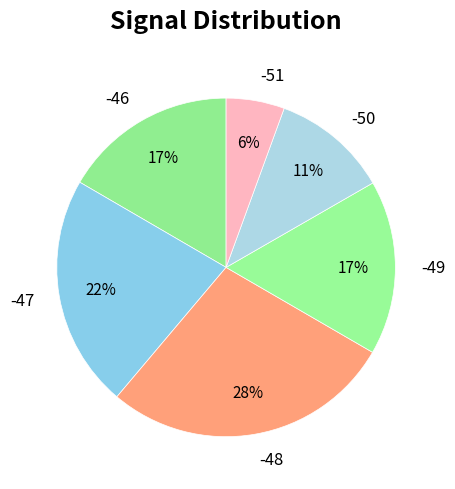

To the nearest percent, what portion does -48 represent?

28%